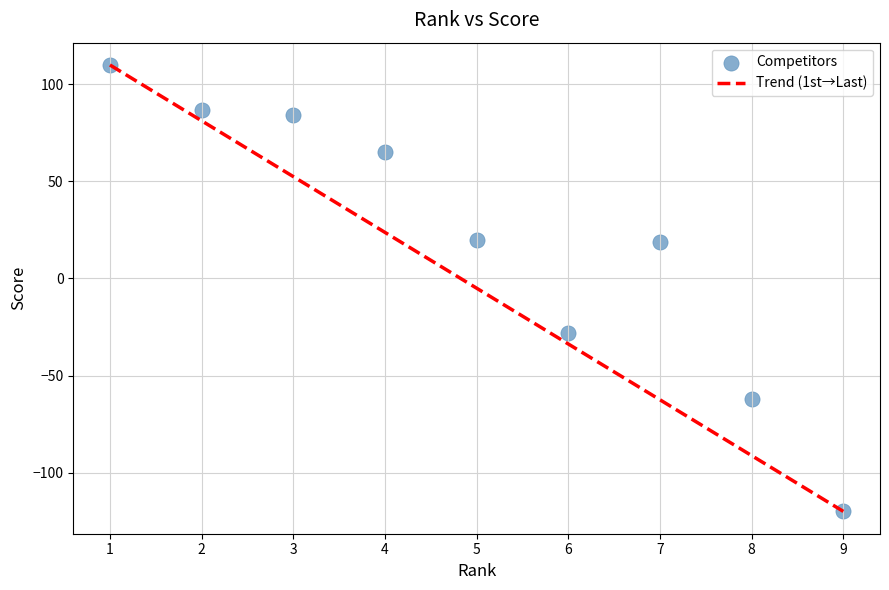

What is the average Y value?

19